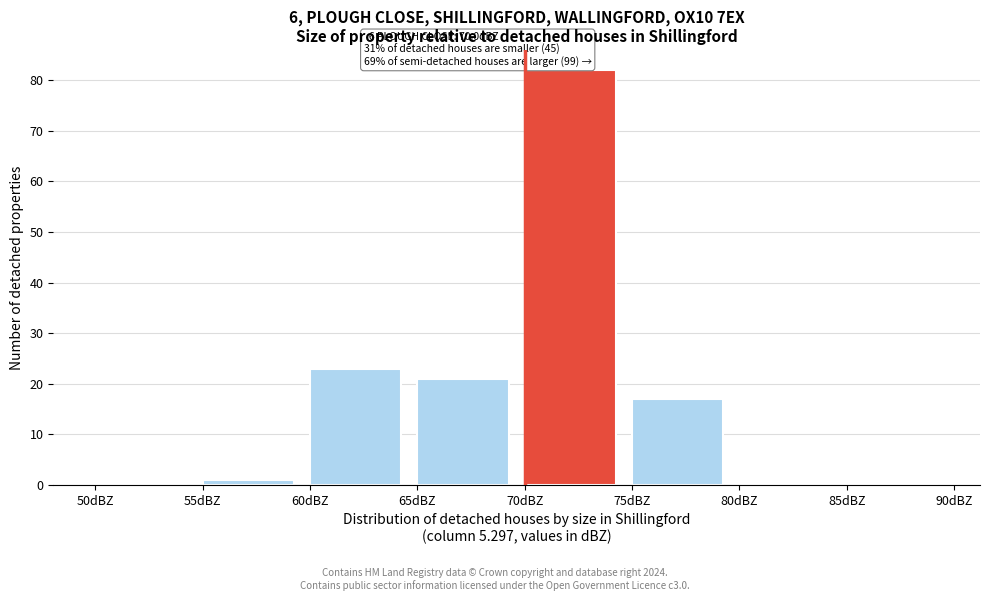

Which range on the x-axis has the tallest bar?

70 to 75